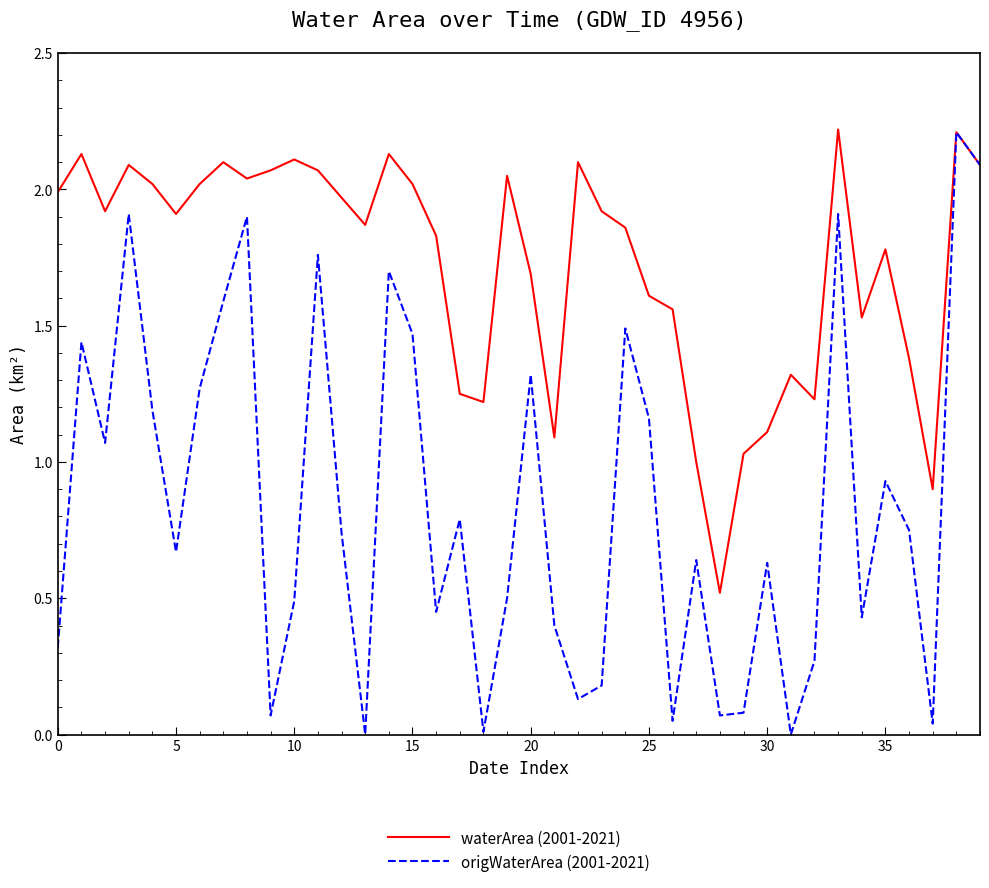

What is the sum of all waterArea (2001-2021) values?

69.0